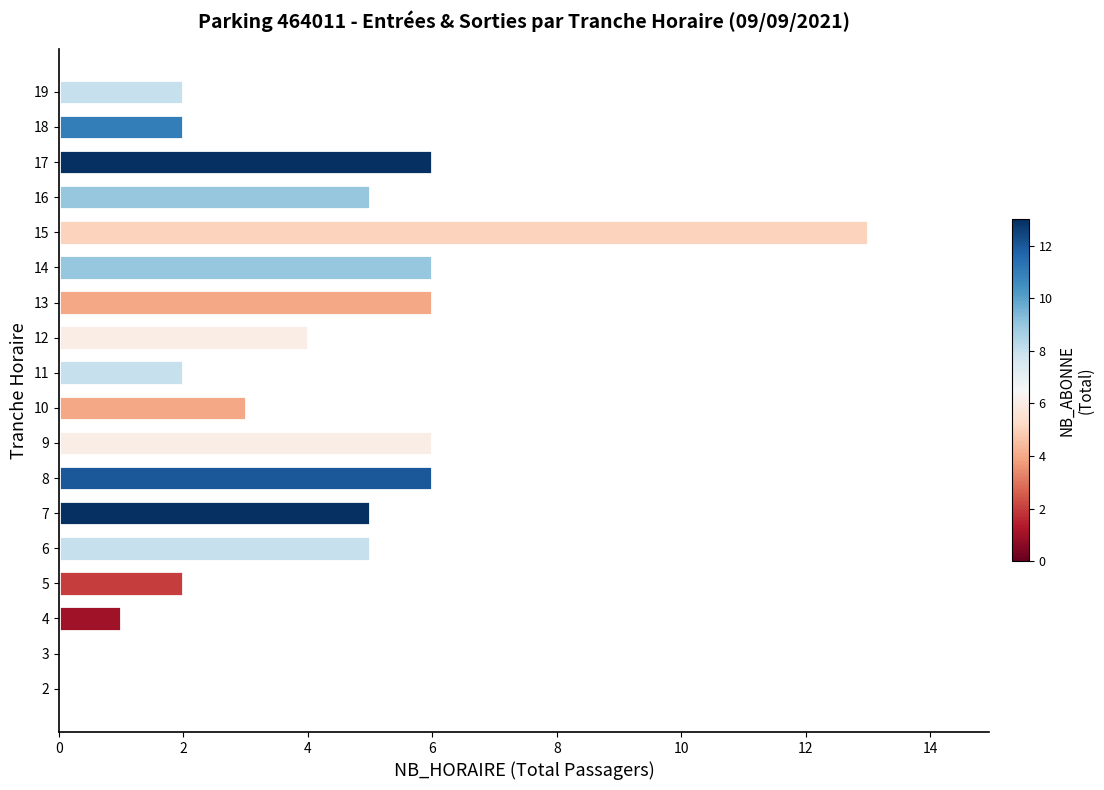

What is the maximum value shown in the chart?

13